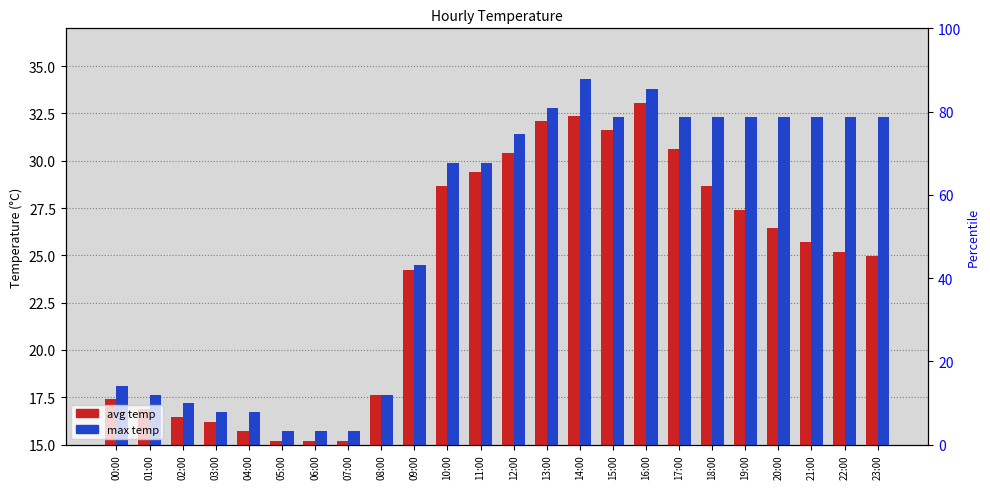

Which has a higher value, 22:00 or 18:00?

18:00